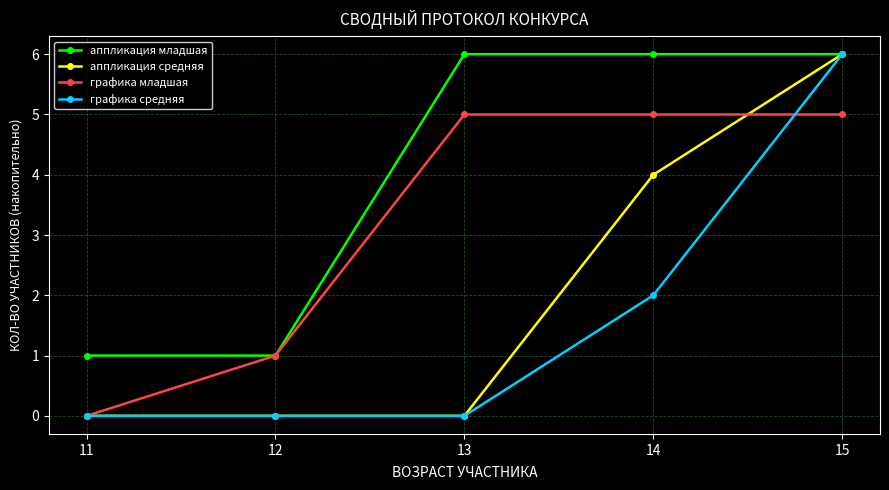

List the series in order of their overall mean, highest first.

аппликация младшая, графика младшая, аппликация средняя, графика средняя